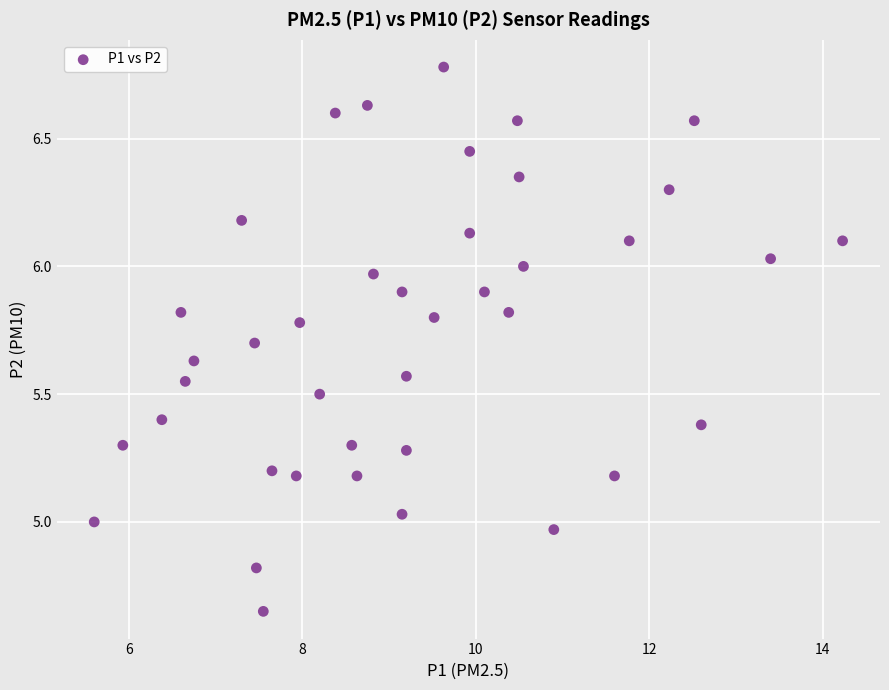

What is the range of Y values (max minus min)?

2.1